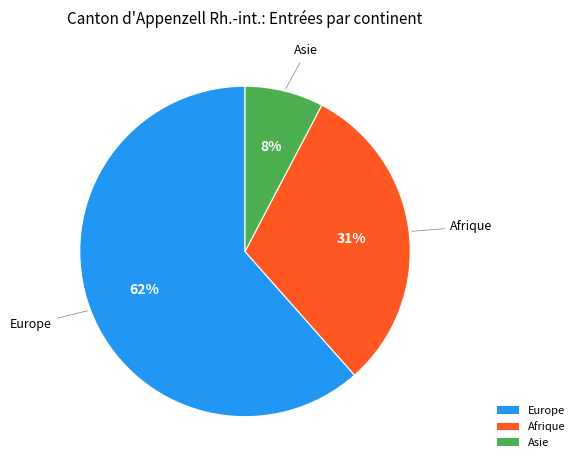

Do Asie and Europe together represent more than half of the pie?

Yes